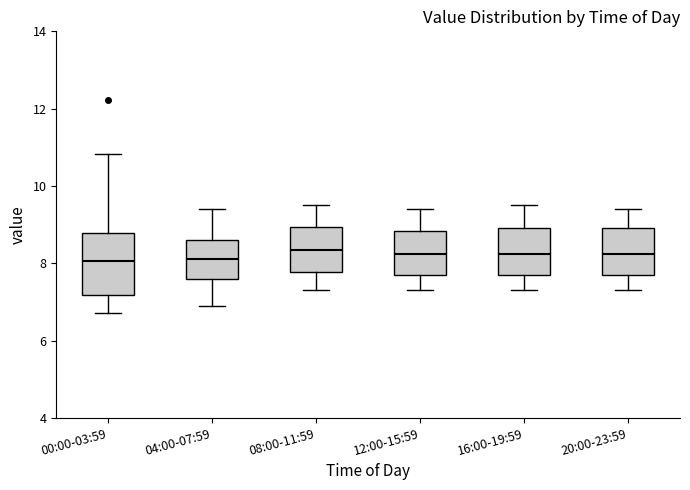

Comparing the boxes themselves (not the whiskers), which one is the tallest?

00:00-03:59